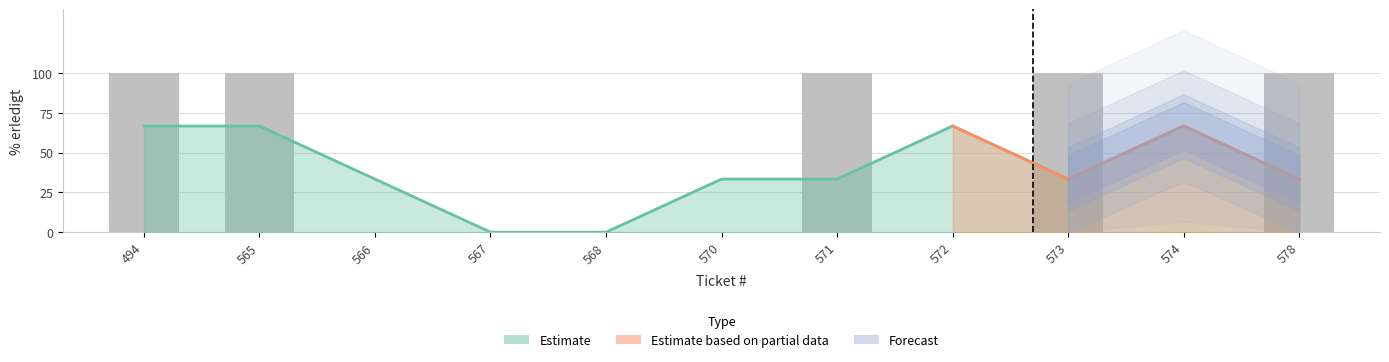

What is the maximum value shown in the chart?

100